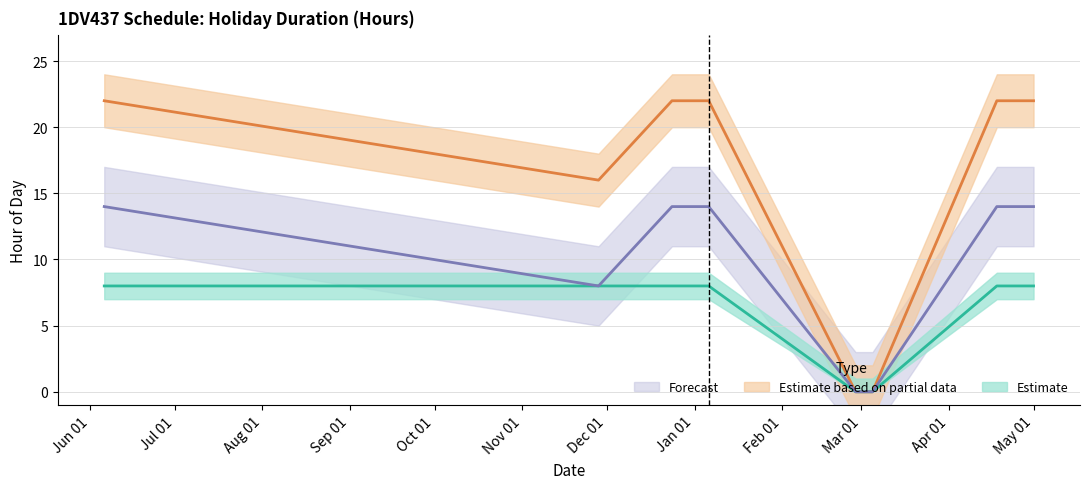

True or false: Start Hour and End Hour cross at least once.

False